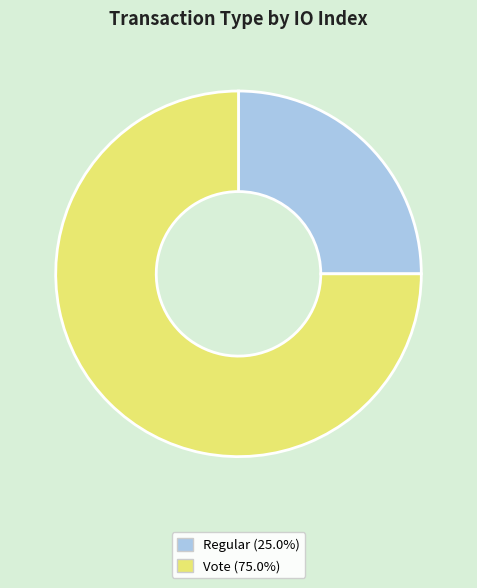

Which slice represents more than half of the pie?

Vote